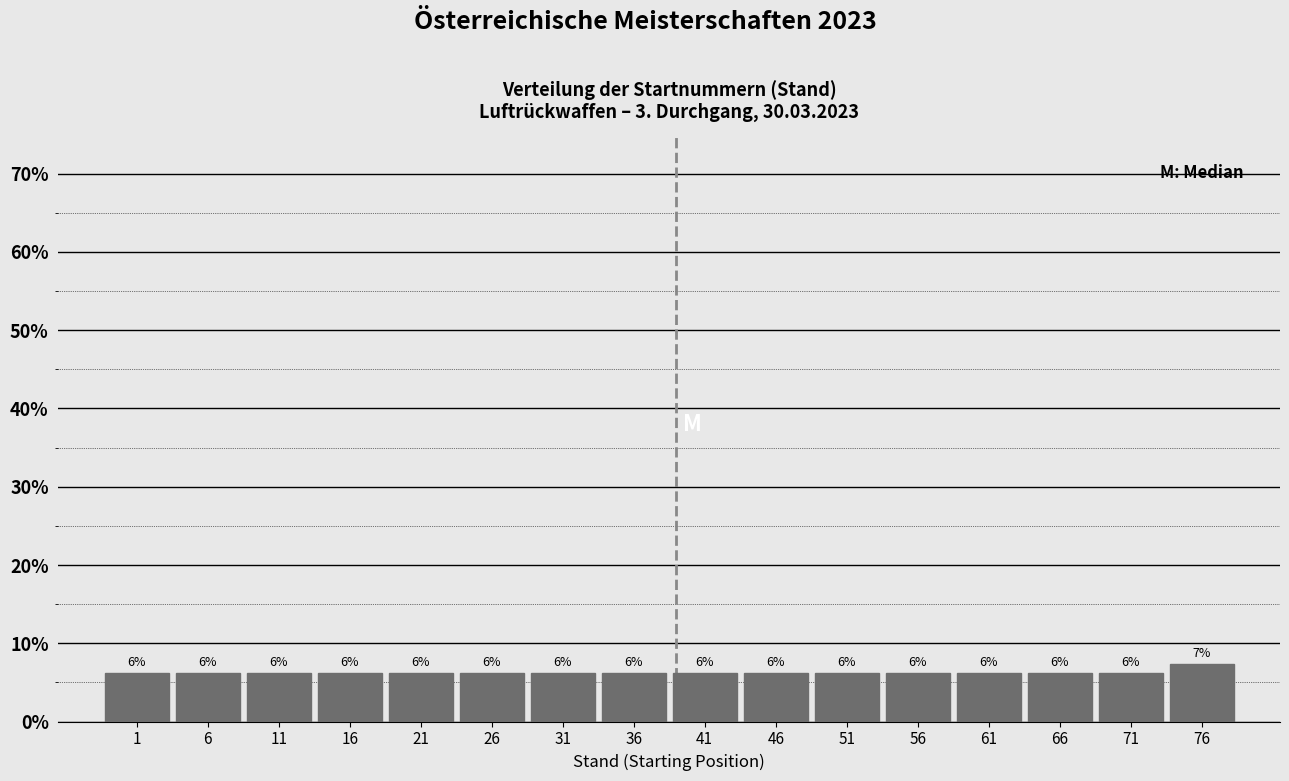

Does the chart contain any negative values?

No